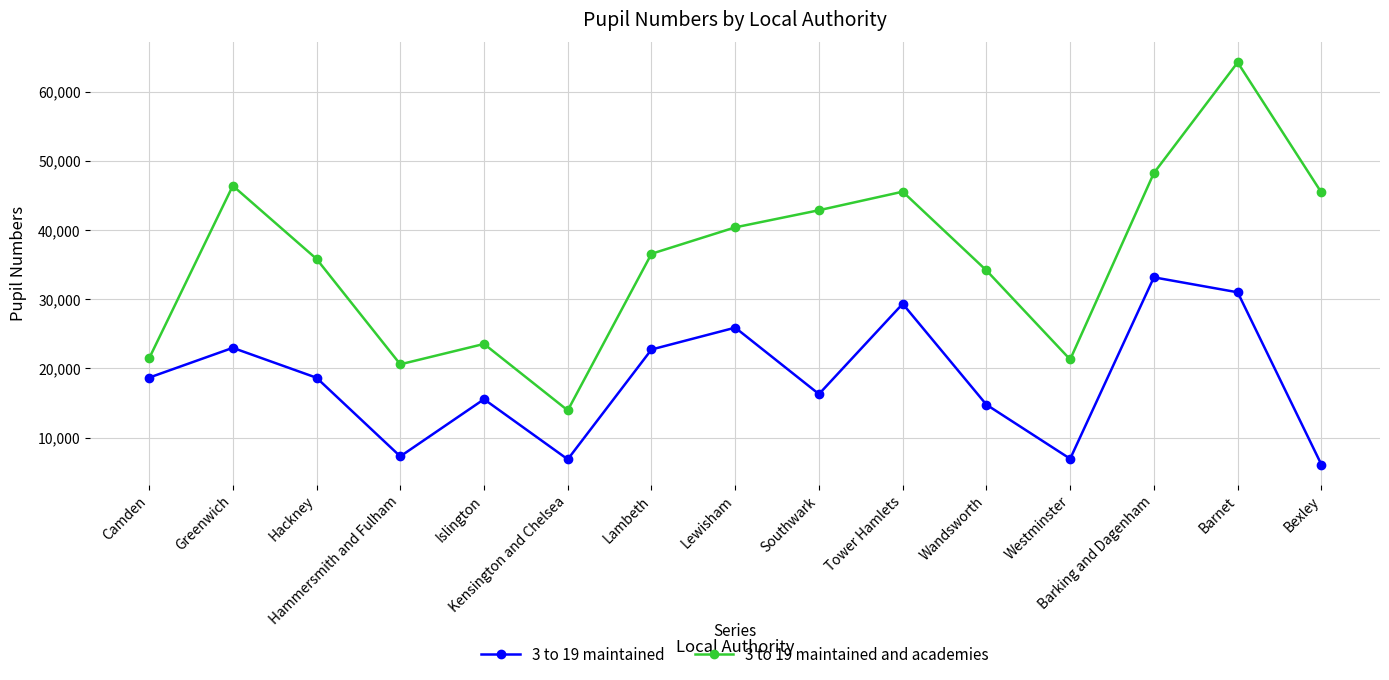

At which label does 3 to 19 maintained and academies reach its peak?

Barnet